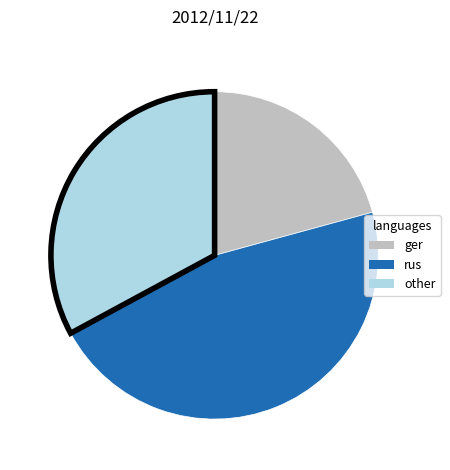

Is there a majority slice in this chart?

No